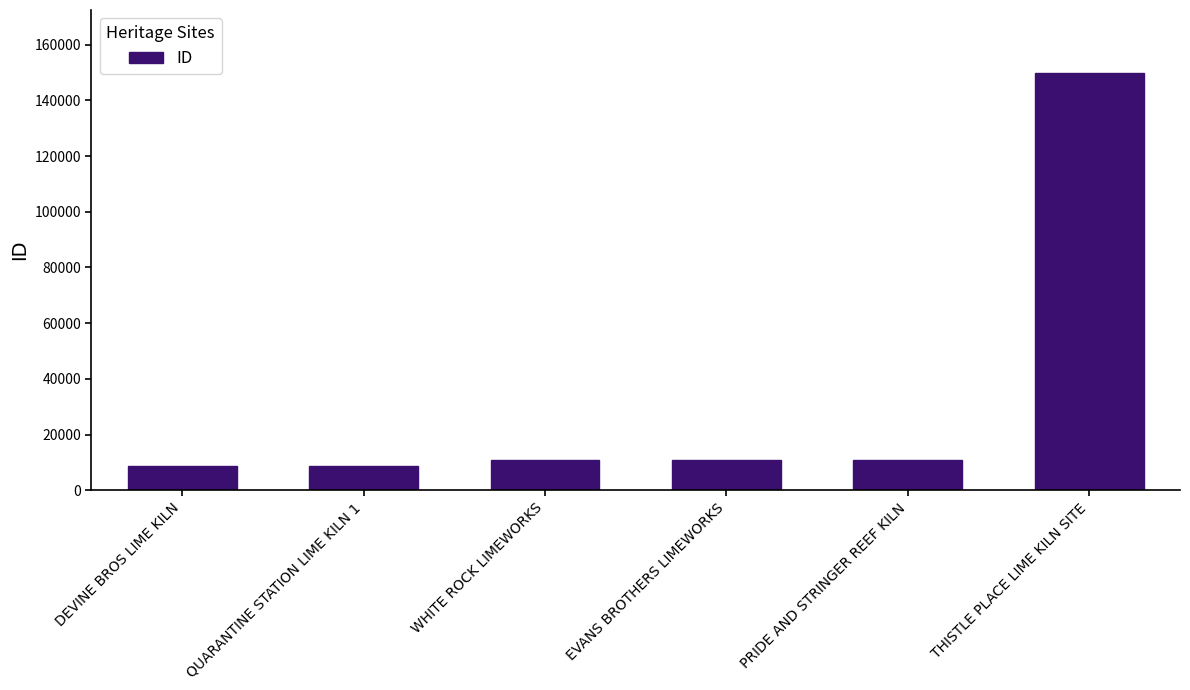

What is the label of the 3rd bar from the right?

EVANS BROTHERS LIMEWORKS